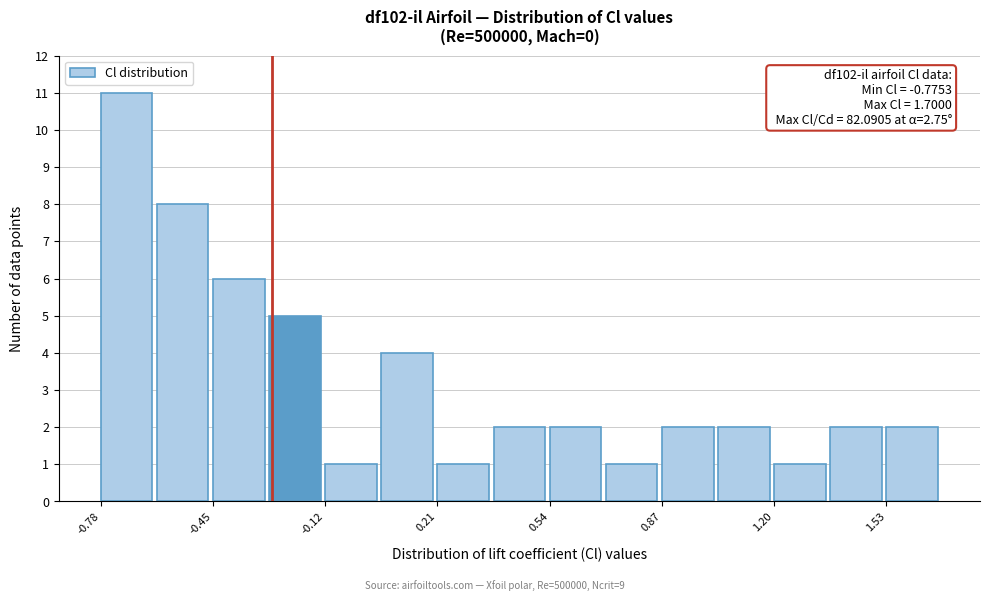

Read against the x-axis, roughly where is the centre of the tallest bar?

-0.70